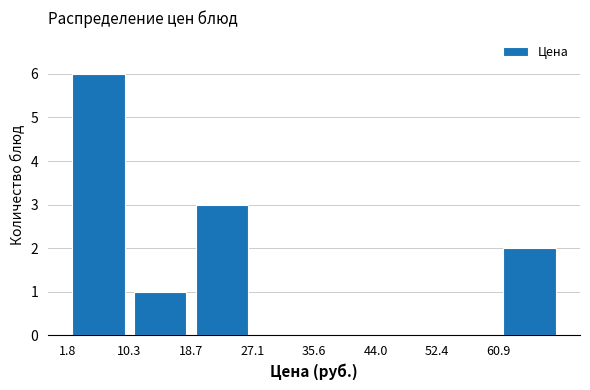

Reading left to right, transcribe this chart: for each bar, give the range it covers on the x-axis and its height. Neither the bar edges nor the heights are printed on the chart, so give them approximately, as read against the axes.

2 to 10: 6
10 to 19: 1
19 to 27: 3
27 to 36: 0
36 to 44: 0
44 to 52: 0
52 to 61: 0
61 to 69: 2